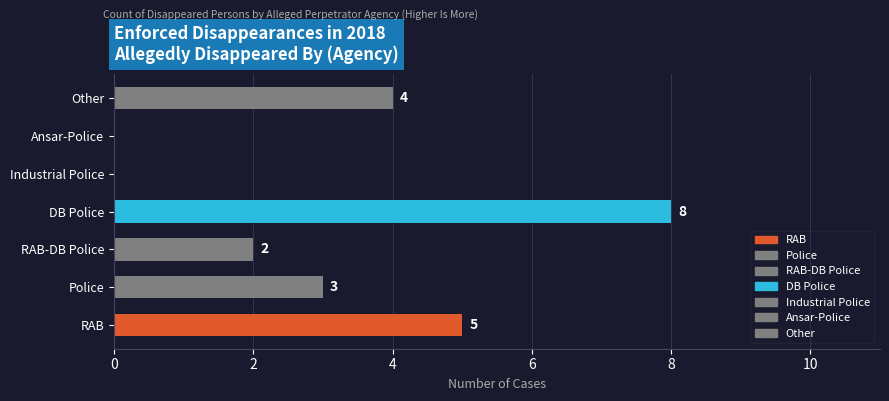

Between Industrial Police and Police, which is larger?

Police